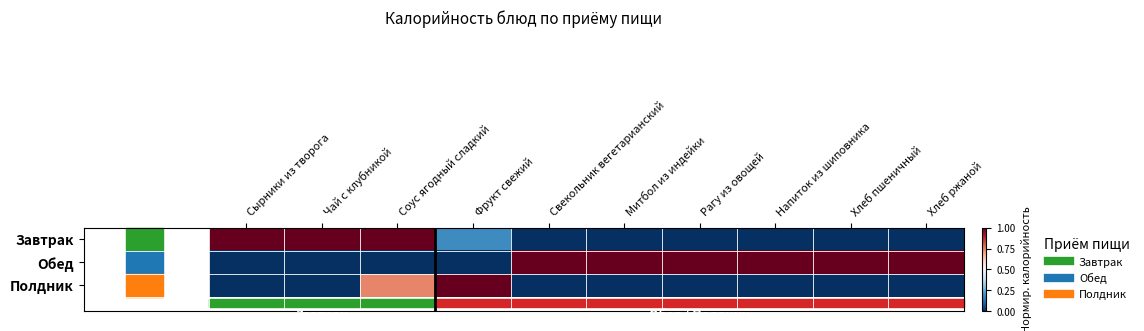

Which has a higher value, Рагу из овощей or Свекольник вегетарианский?

Рагу из овощей